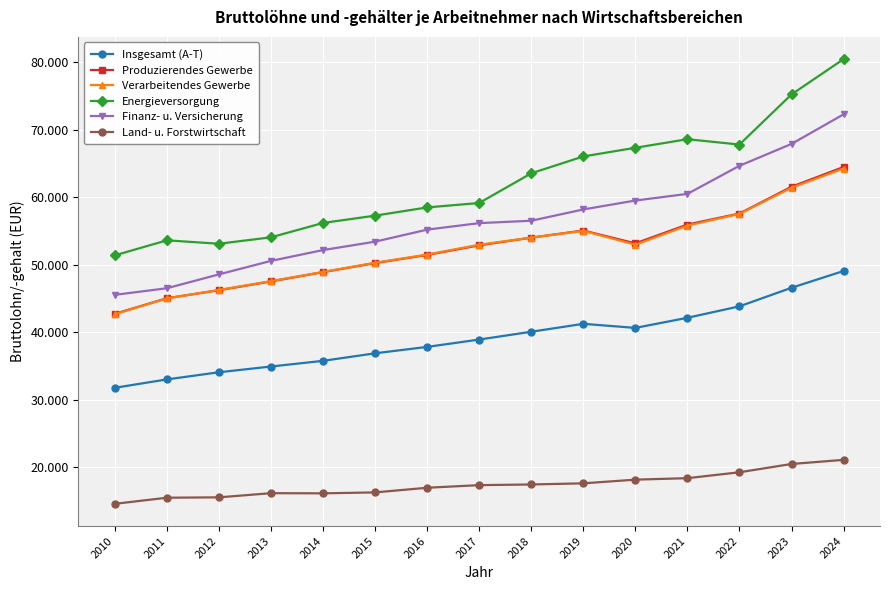

True or false: Insgesamt (A-T) has a value of 14447 at 2017.

False